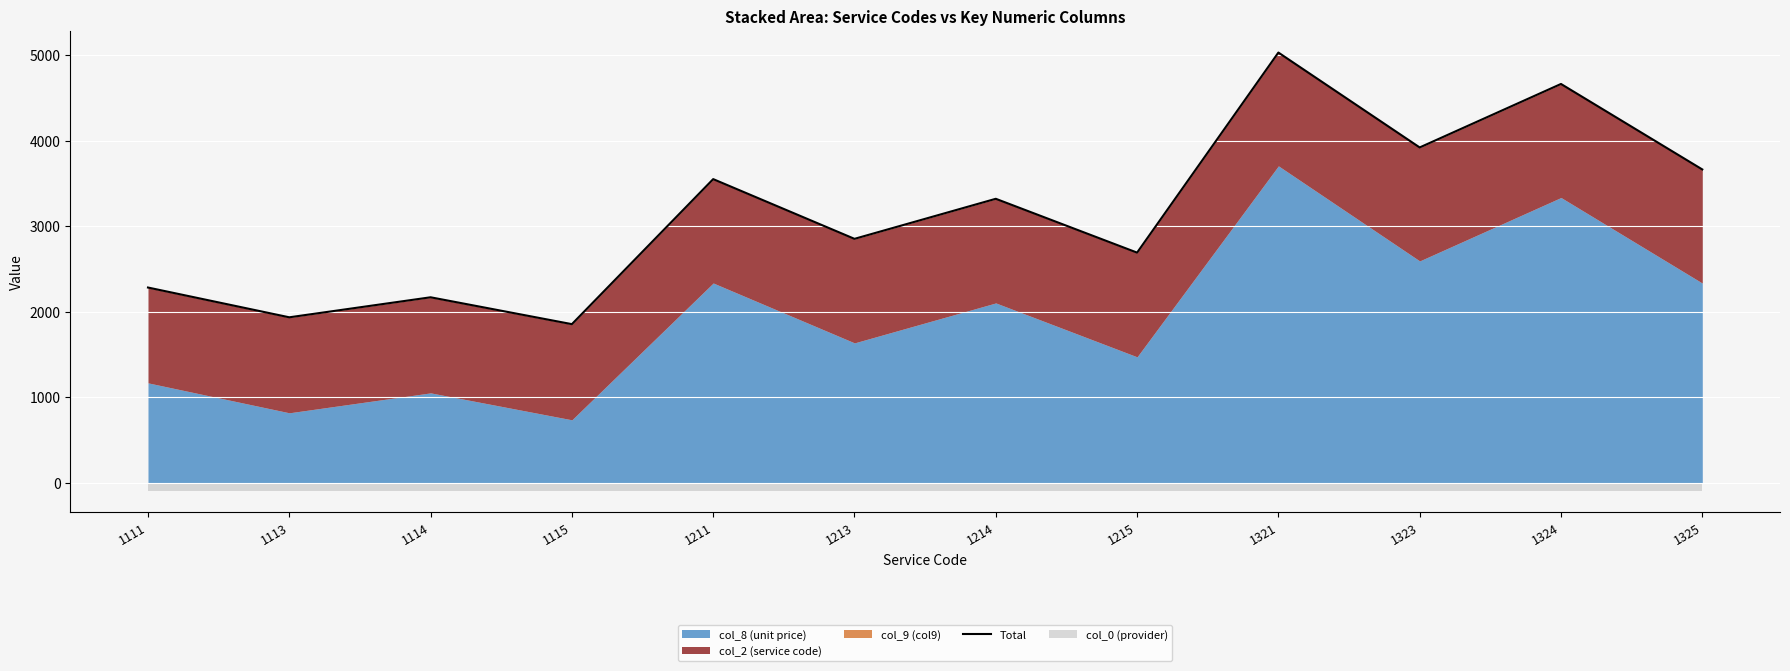

What is the sum of all values?

37917